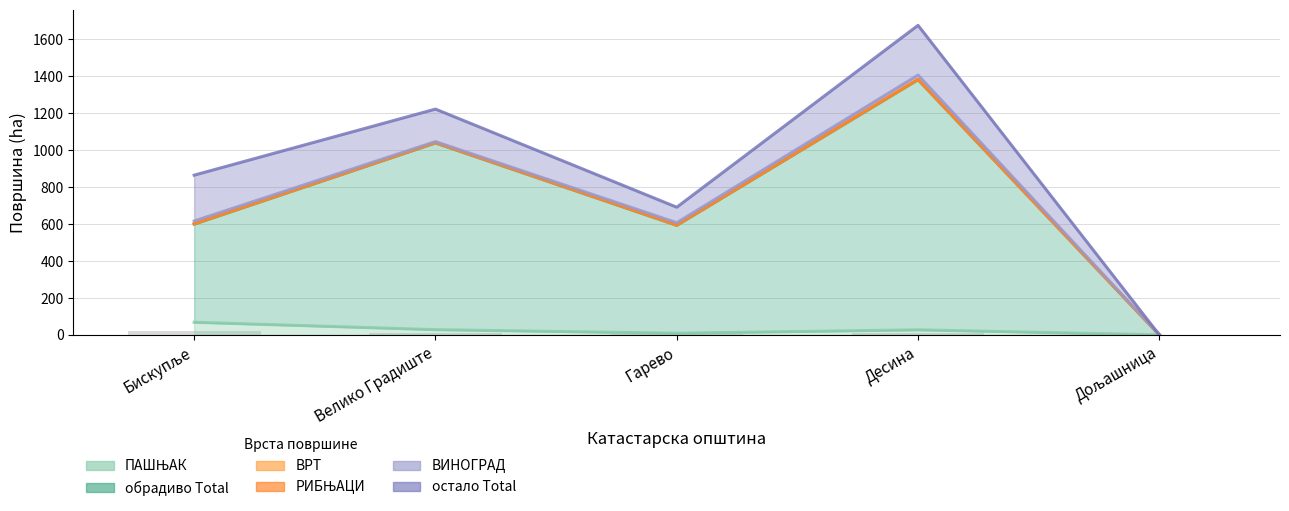

What are all the series names shown in the legend?

ПАШЊАК, обрадиво Total, ВРТ, РИБЊАЦИ, ВИНОГРАД, остало Total